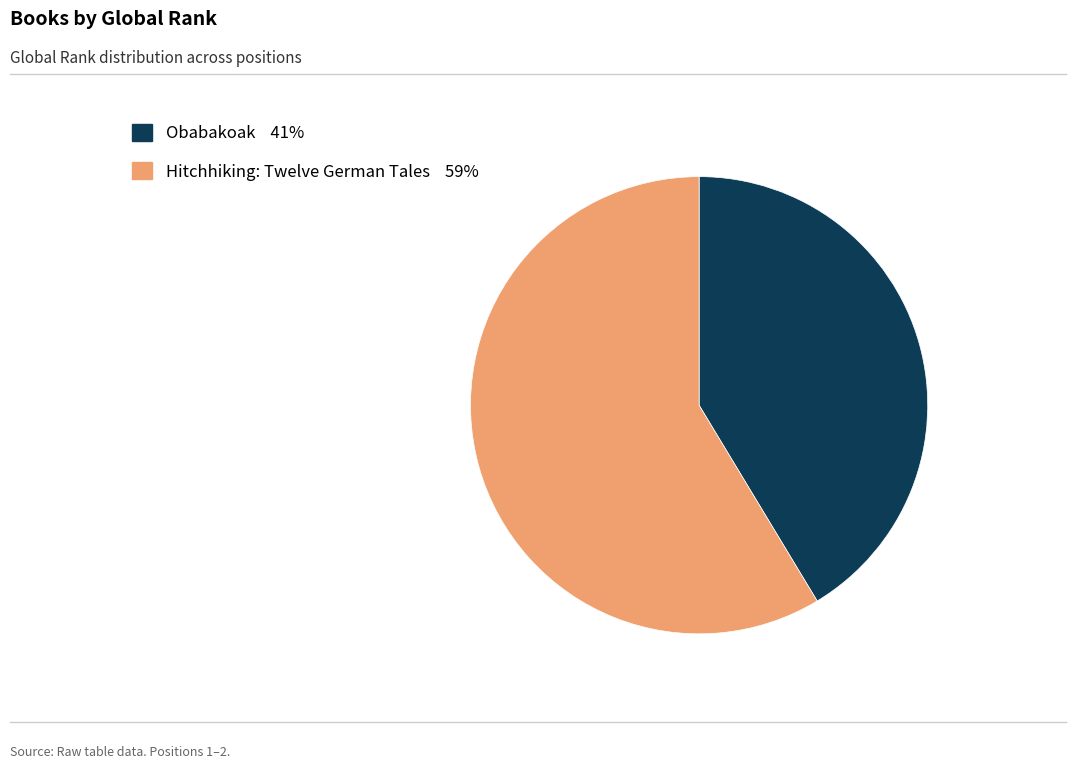

Combined, do Obabakoak and Hitchhiking: Twelve German Tales account for over 50%?

Yes